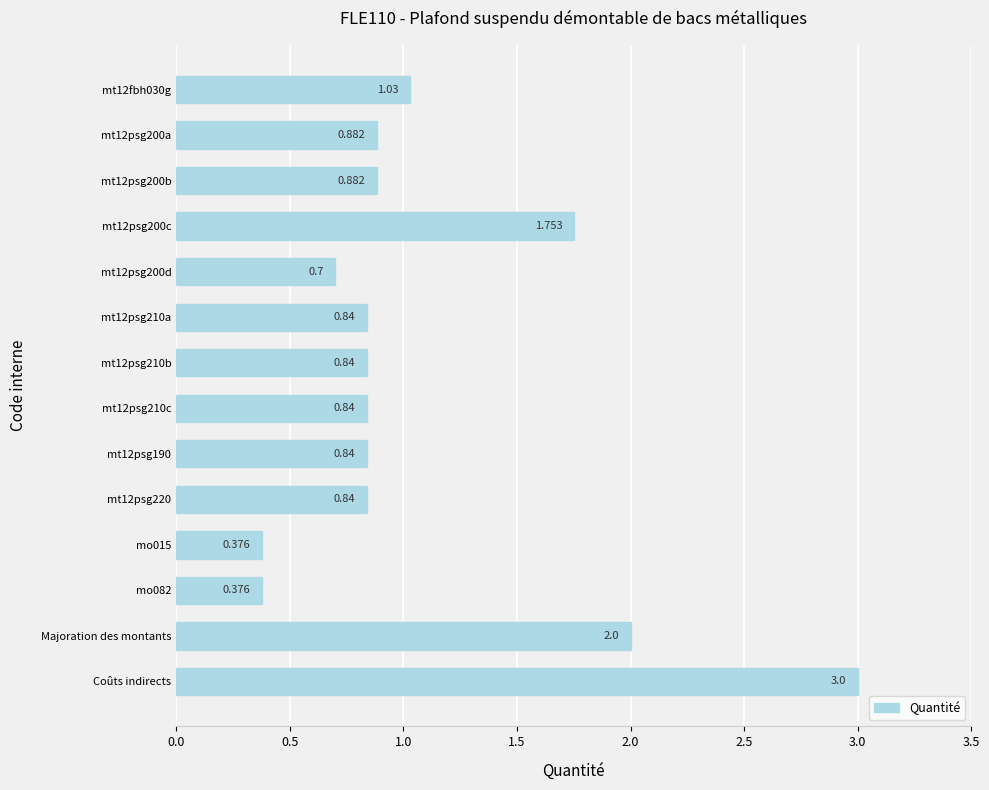

What is the label of the 2nd bar from the bottom?

Majoration des montants